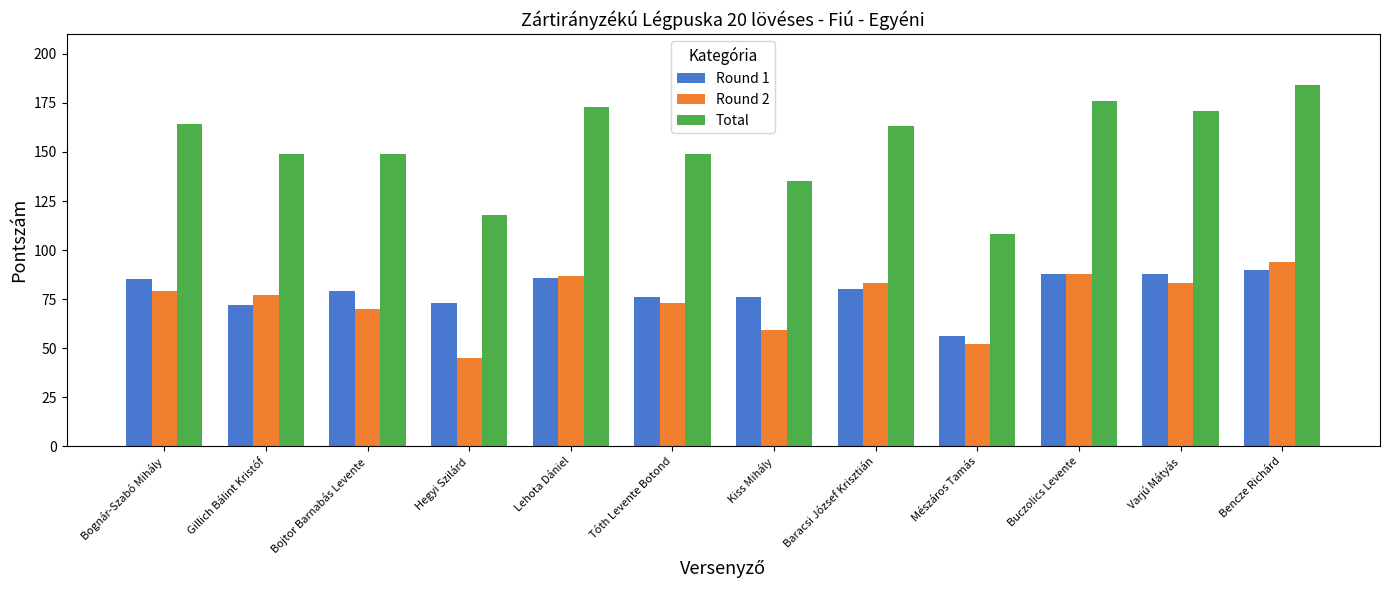

At how many categories does at least one series exceed 56?

12